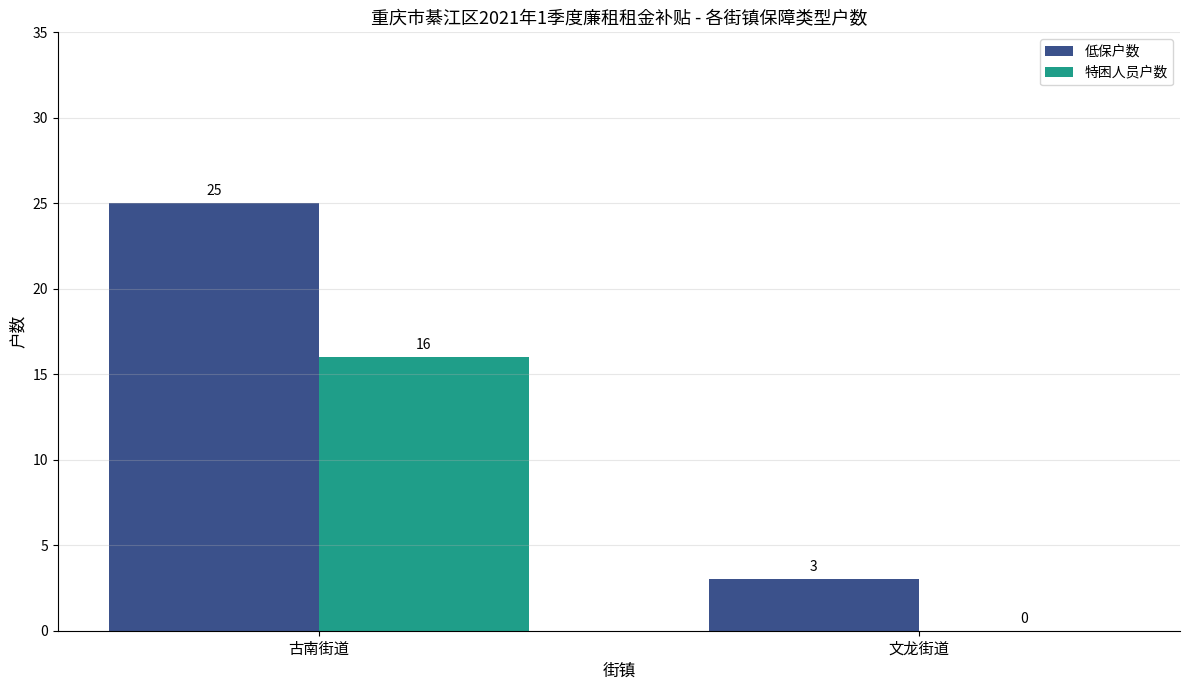

What is the sum of the 特困人员户数 values at 文龙街道 and 古南街道?

16